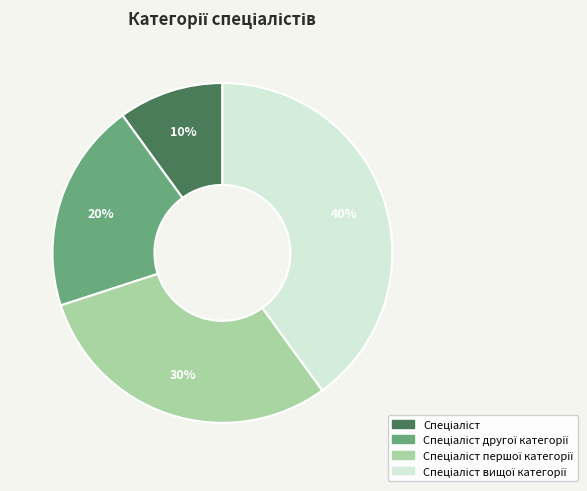

To the nearest percent, what is the average slice percentage?

25%